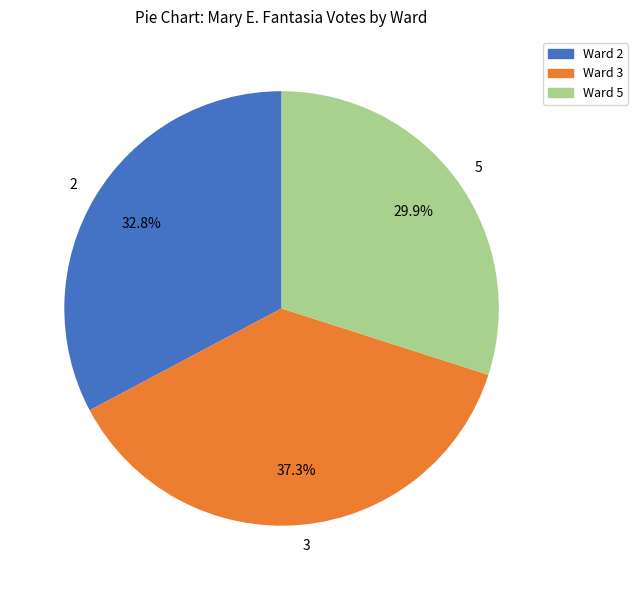

Approximately how many times larger is the value at 3 compared to 2?

1.1